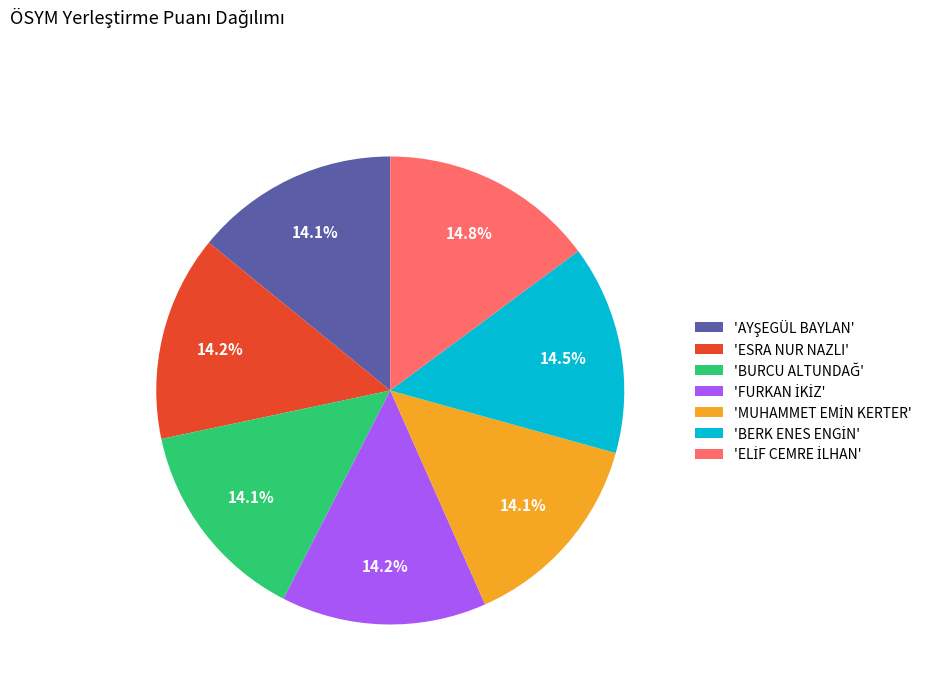

Does 'ESRA NUR NAZLI' represent more than half of the total?

No